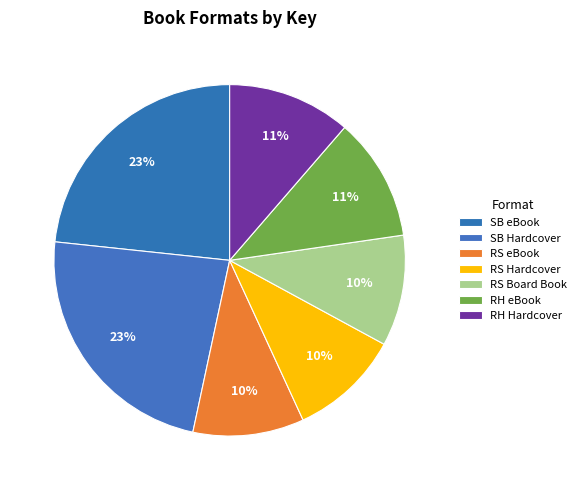

Does any single category account for the majority?

No